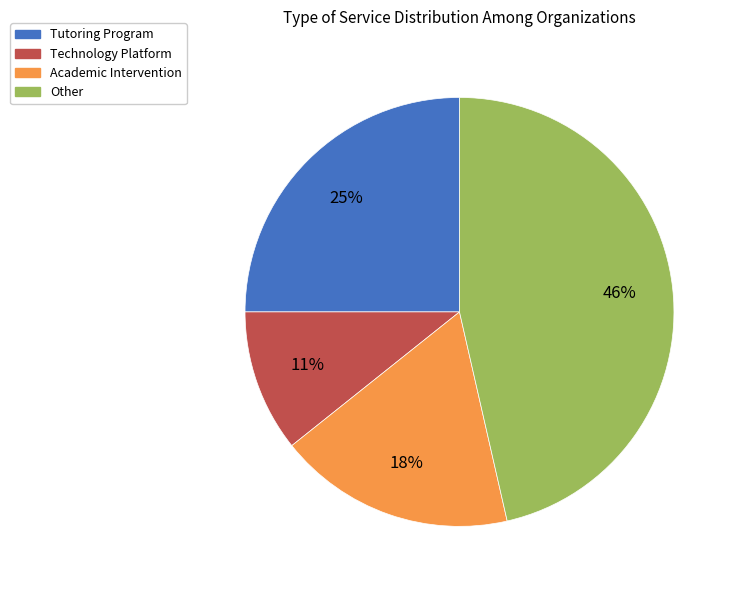

Does Technology Platform represent more than half of the total?

No